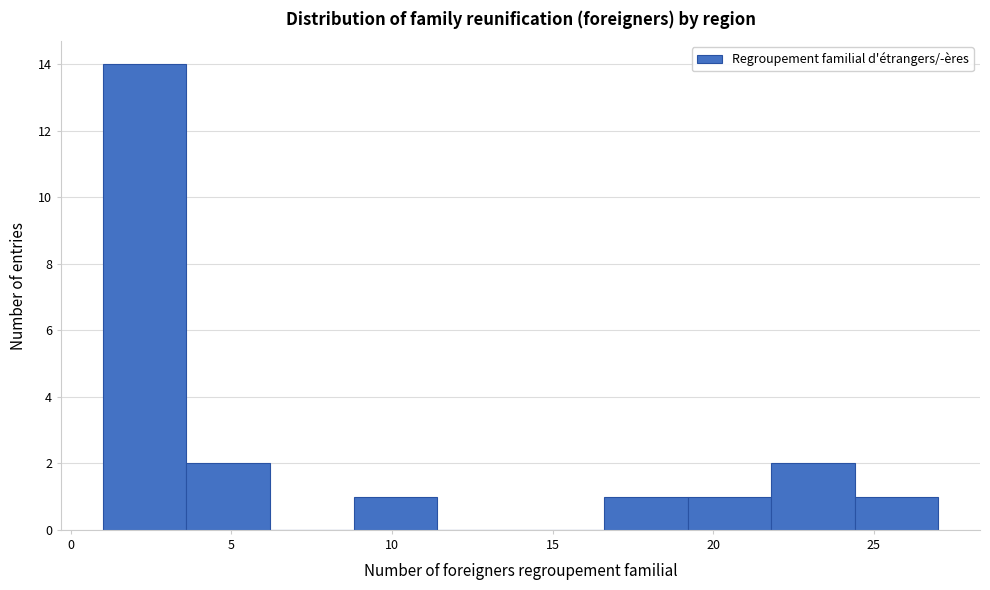

Reading left to right, transcribe this chart: for each bar, give the range it covers on the x-axis and its height. Neither the bar edges nor the heights are printed on the chart, so give them approximately, as read against the axes.

1.0 to 3.6: 14
3.6 to 6.2: 2
6.2 to 8.8: 0
8.8 to 11.4: 1
11.4 to 14.0: 0
14.0 to 16.6: 0
16.6 to 19.2: 1
19.2 to 21.8: 1
21.8 to 24.4: 2
24.4 to 27.0: 1